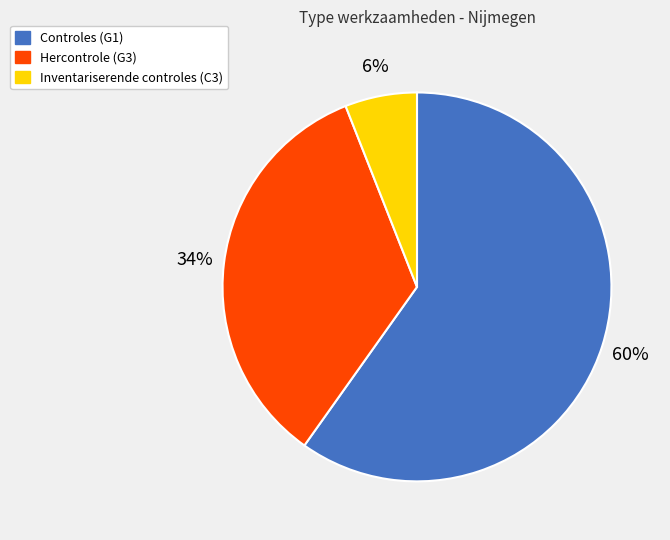

What is the smallest slice in the pie chart?

Inventariserende controles (C3)